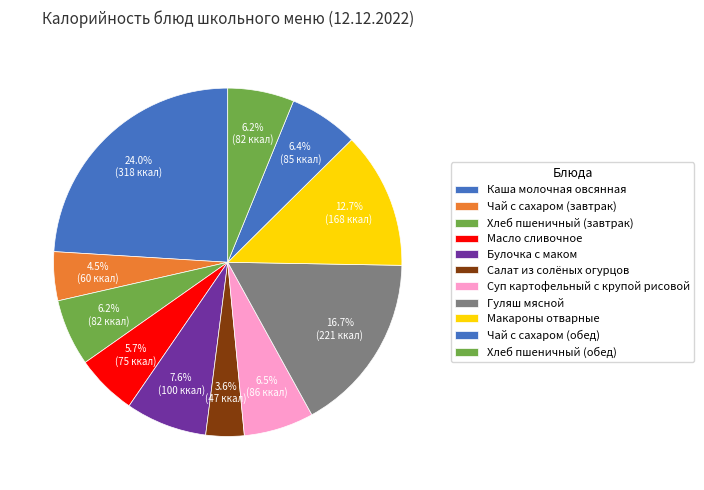

Count the number of slices in the pie.

11